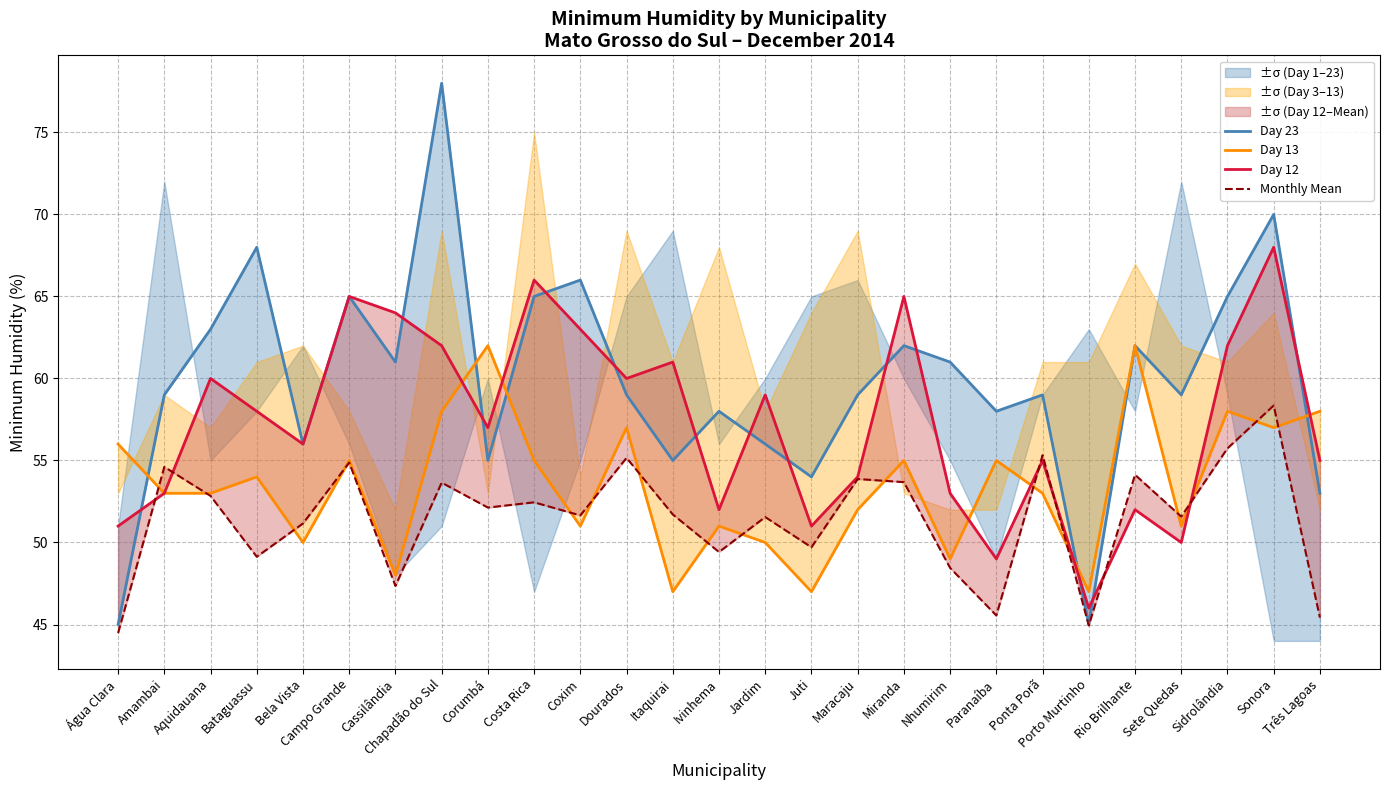

Reading right to left, list all the values displayed in this chart.

Day 23: Três Lagoas=53.0	Sonora=70.0	Sidrolândia=65.0	Sete Quedas=59.0	Rio Brilhante=62.0	Porto Murtinho=45.0	Ponta Porã=59.0	Paranaíba=58.0	Nhumirim=61.0	Miranda=62.0	Maracaju=59.0	Juti=54.0	Jardim=56.0	Ivinhema=58.0	Itaquirai=55.0	Dourados=59.0	Coxim=66.0	Costa Rica=65.0	Corumbá=55.0	Chapadão do Sul=78.0	Cassilândia=61.0	Campo Grande=65.0	Bela Vista=56.0	Bataguassu=68.0	Aquidauana=63.0	Amambai=59.0	Água Clara=45.0
Day 13: Três Lagoas=58.0	Sonora=57.0	Sidrolândia=58.0	Sete Quedas=51.0	Rio Brilhante=62.0	Porto Murtinho=47.0	Ponta Porã=53.0	Paranaíba=55.0	Nhumirim=49.0	Miranda=55.0	Maracaju=52.0	Juti=47.0	Jardim=50.0	Ivinhema=51.0	Itaquirai=47.0	Dourados=57.0	Coxim=51.0	Costa Rica=55.0	Corumbá=62.0	Chapadão do Sul=58.0	Cassilândia=48.0	Campo Grande=55.0	Bela Vista=50.0	Bataguassu=54.0	Aquidauana=53.0	Amambai=53.0	Água Clara=56.0
Day 12: Três Lagoas=55.0	Sonora=68.0	Sidrolândia=62.0	Sete Quedas=50.0	Rio Brilhante=52.0	Porto Murtinho=46.0	Ponta Porã=55.0	Paranaíba=49.0	Nhumirim=53.0	Miranda=65.0	Maracaju=54.0	Juti=51.0	Jardim=59.0	Ivinhema=52.0	Itaquirai=61.0	Dourados=60.0	Coxim=63.0	Costa Rica=66.0	Corumbá=57.0	Chapadão do Sul=62.0	Cassilândia=64.0	Campo Grande=65.0	Bela Vista=56.0	Bataguassu=58.0	Aquidauana=60.0	Amambai=53.0	Água Clara=51.0
Monthly Mean: Três Lagoas=45.4	Sonora=58.4	Sidrolândia=55.7	Sete Quedas=51.6	Rio Brilhante=54.1	Porto Murtinho=44.9	Ponta Porã=55.3	Paranaíba=45.5	Nhumirim=48.5	Miranda=53.7	Maracaju=53.9	Juti=49.7	Jardim=51.5	Ivinhema=49.4	Itaquirai=51.7	Dourados=55.2	Coxim=51.6	Costa Rica=52.5	Corumbá=52.1	Chapadão do Sul=53.6	Cassilândia=47.4	Campo Grande=54.9	Bela Vista=51.2	Bataguassu=49.1	Aquidauana=52.8	Amambai=54.6	Água Clara=44.5